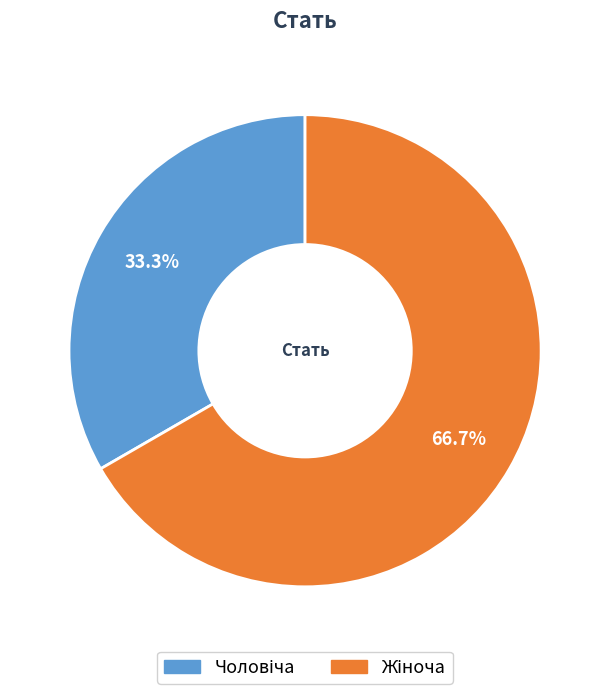

Does any single category account for the majority?

Yes